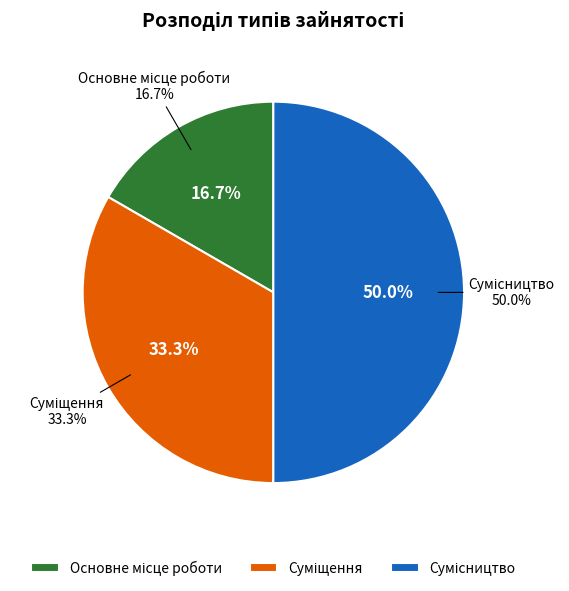

To the nearest percent, what portion does Суміщення represent?

33%